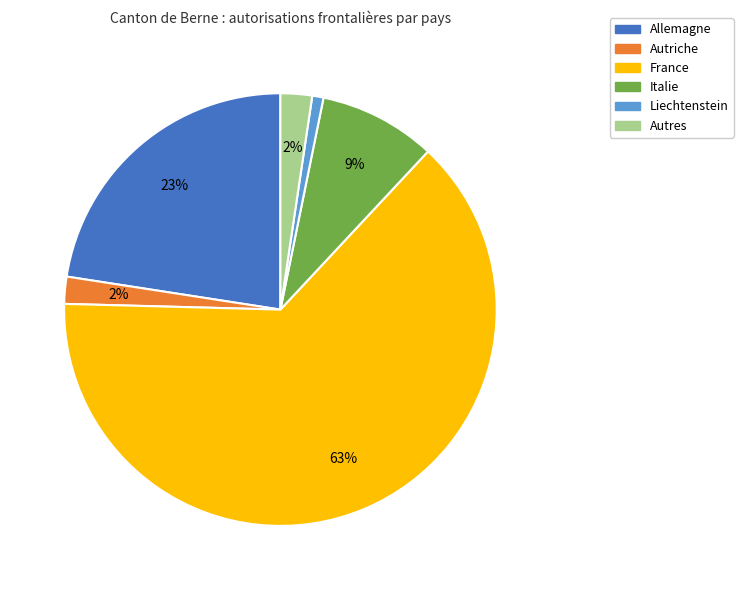

Between Autres and Italie, which is larger?

Italie